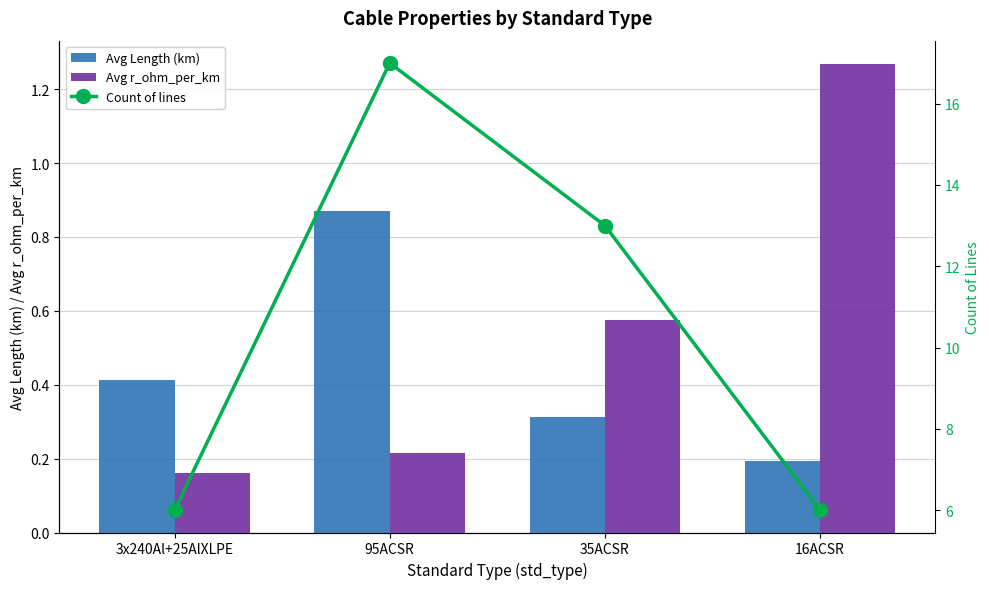

How many Count of lines values are between 6 and 17?

4